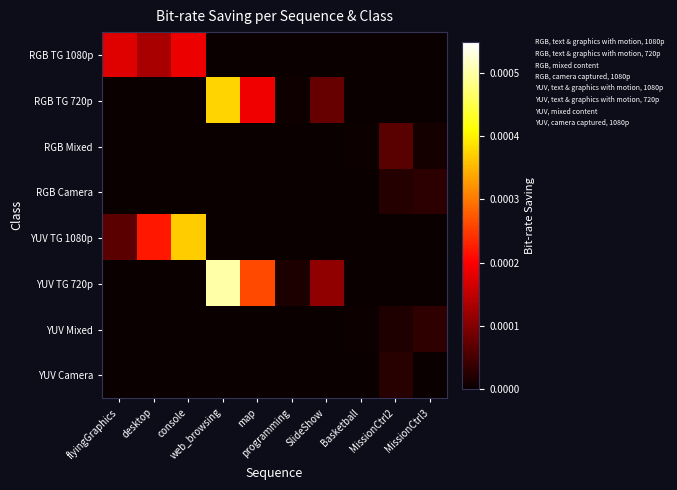

How many data points in RGB Mixed are less than 0?

2